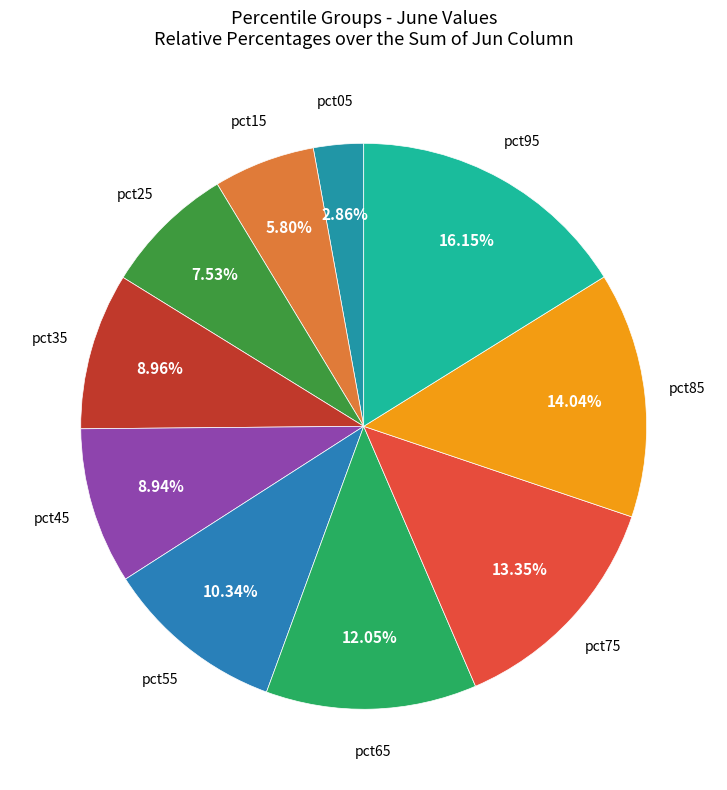

Which slice is the smallest?

pct05